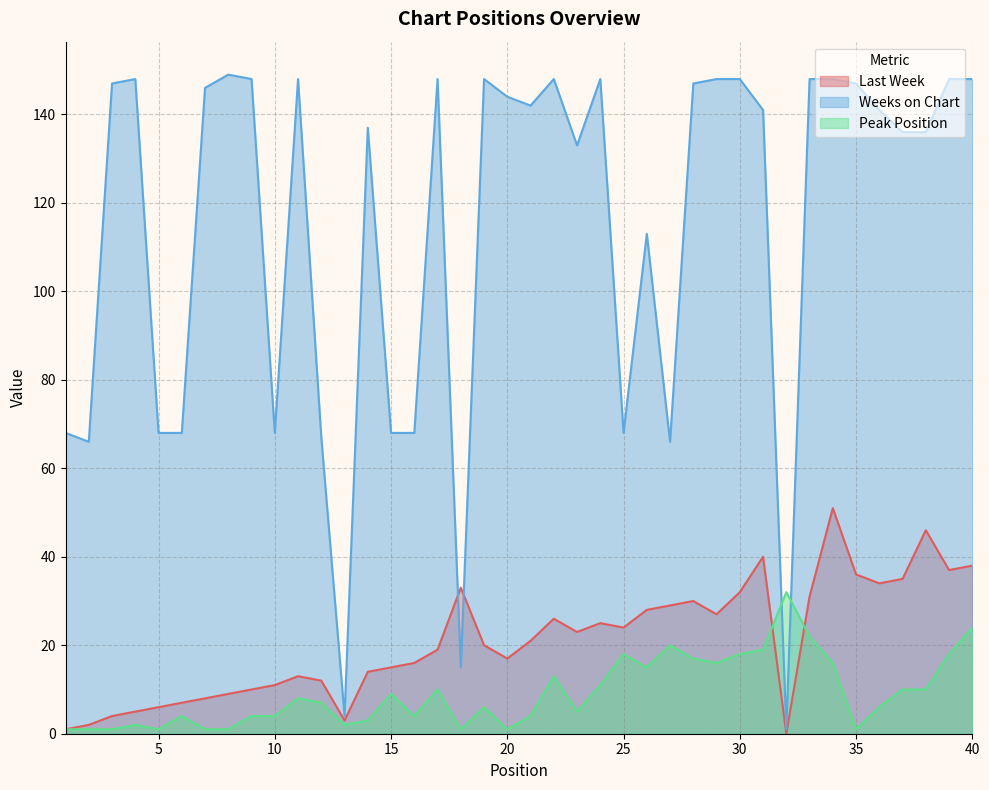

How many lines are shown in the chart?

3